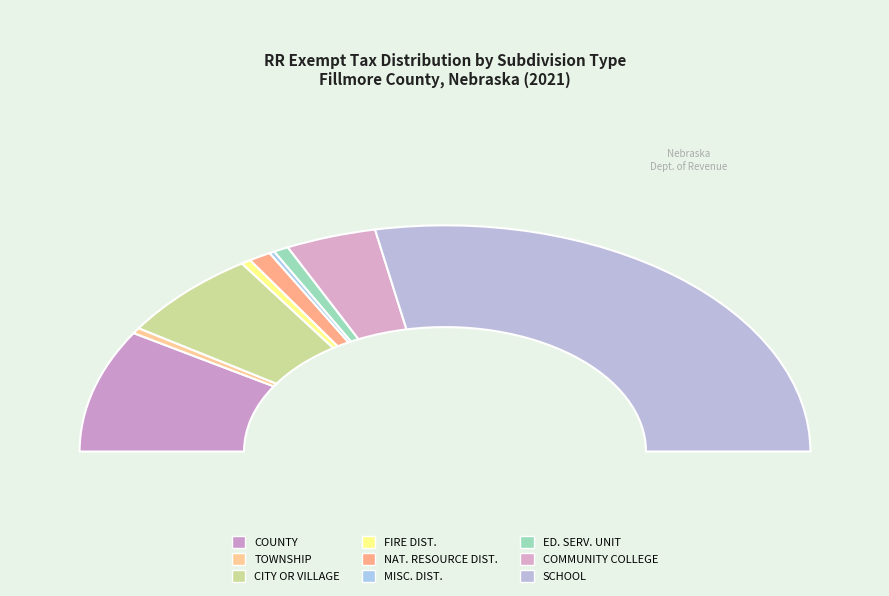

True or false: MISC. DIST. accounts for 1% of the total.

False